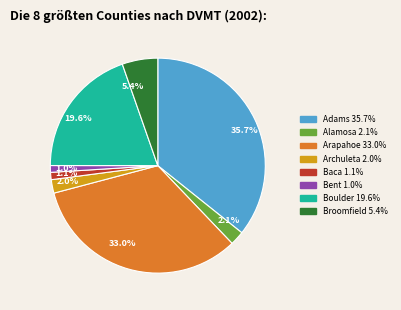

Combined, do 33.0% and 19.6% account for over 50%?

Yes